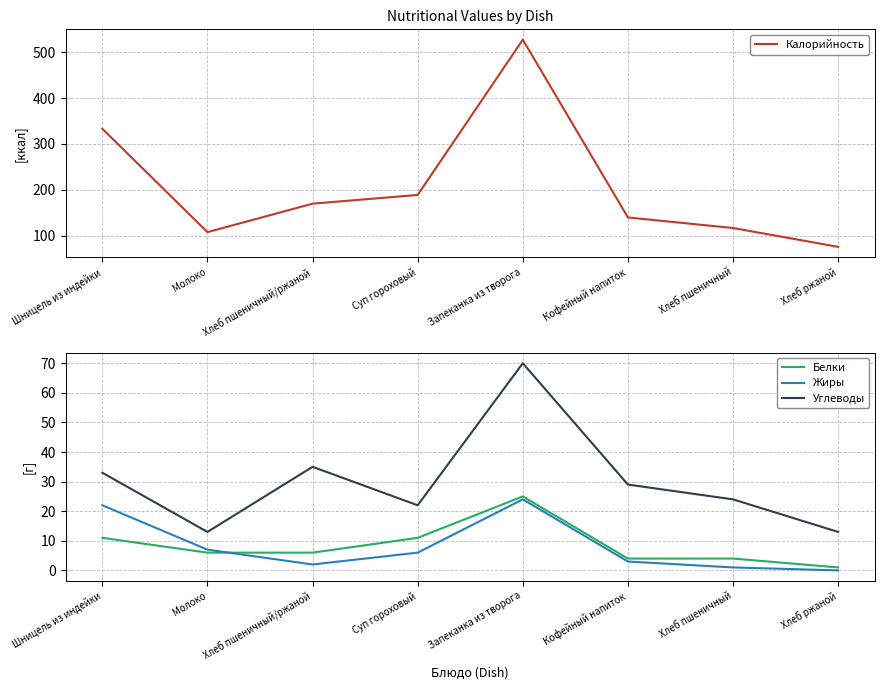

True or false: Углеводы and Белки intersect in this chart.

False